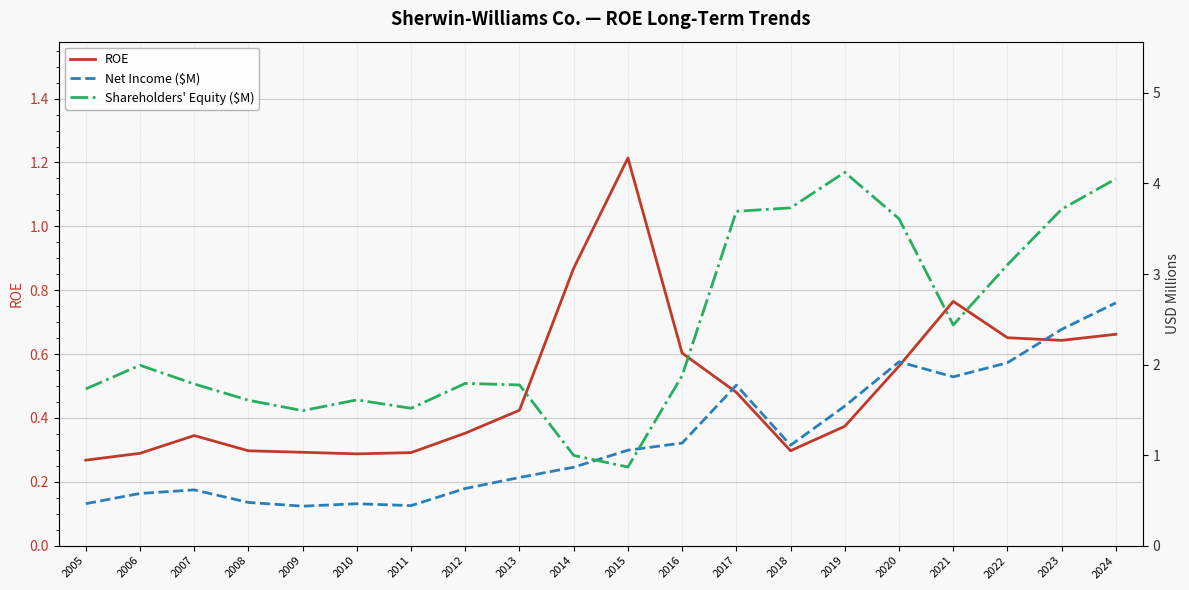

What is the difference between the highest and lowest values at 2021?

1.7